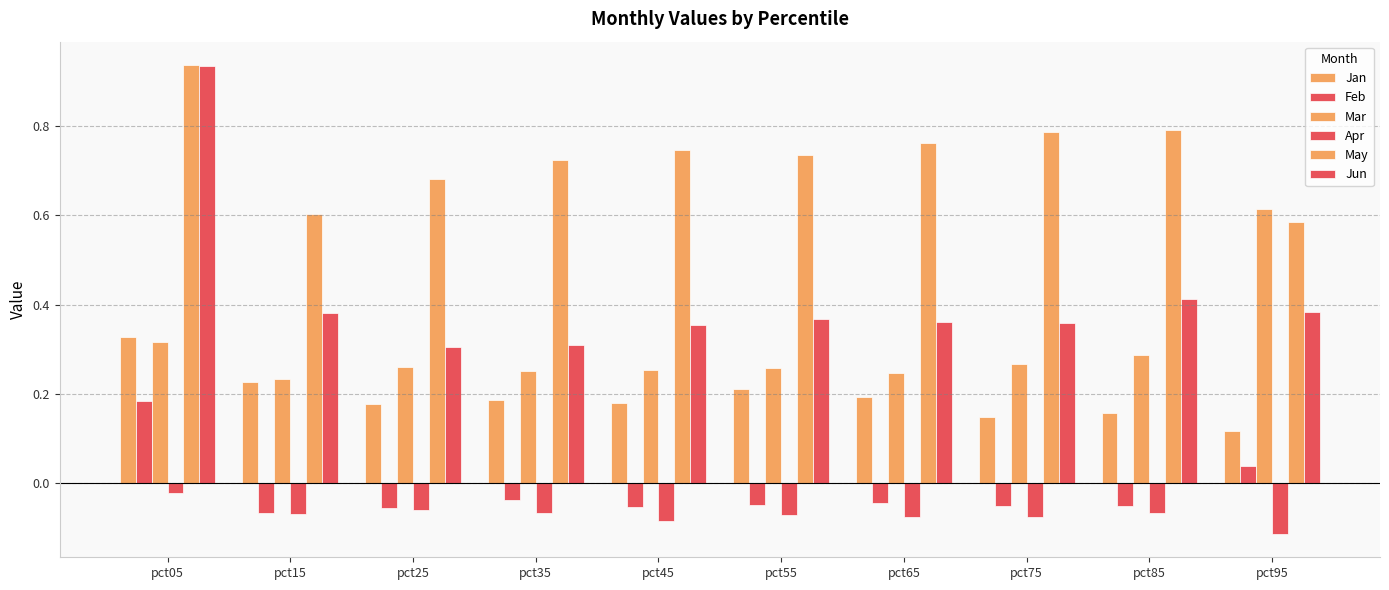

How many groups of bars are there?

10